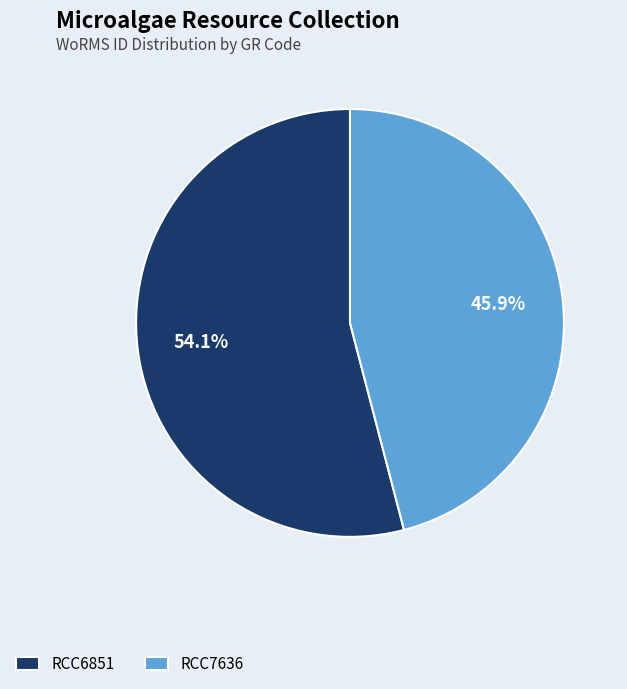

Do RCC6851 and RCC7636 together represent more than half of the pie?

Yes